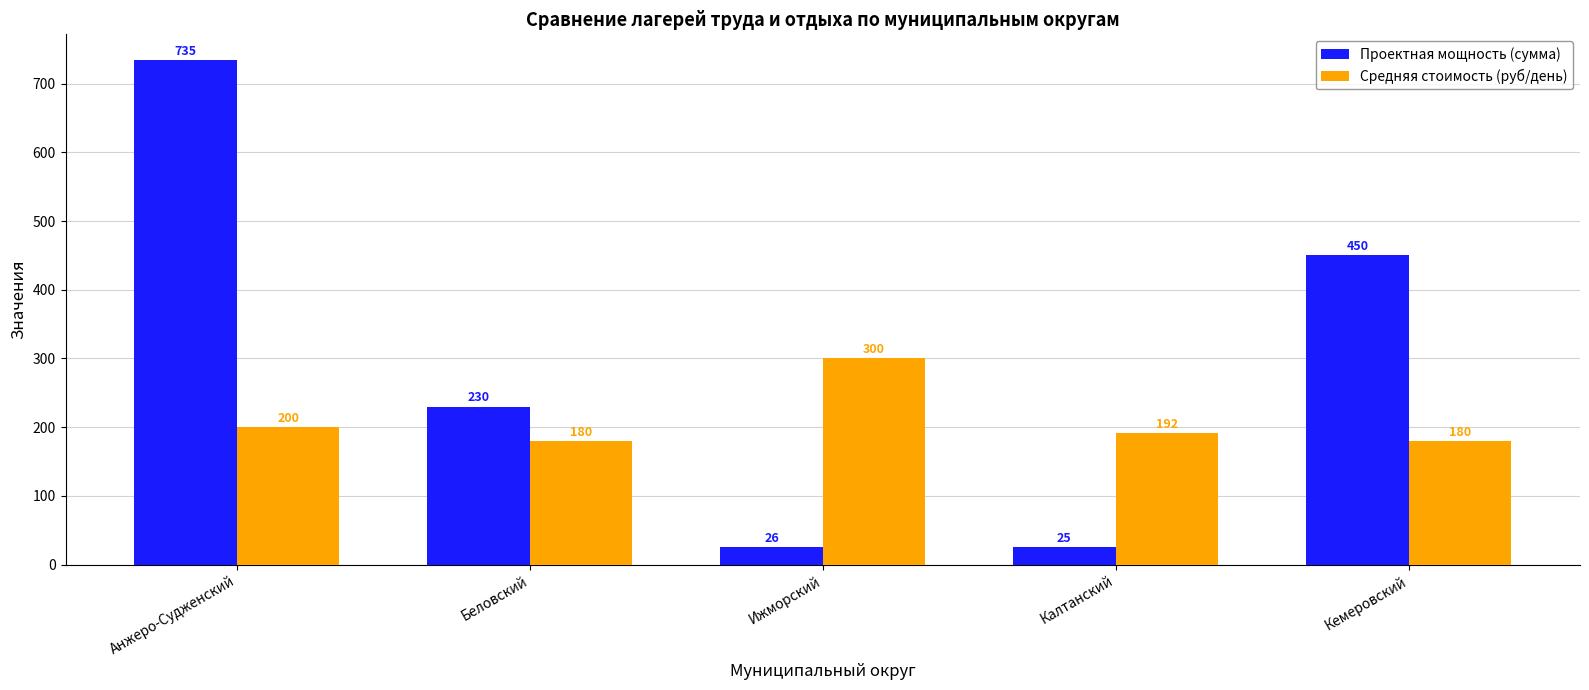

What is the sum of the Проектная мощность (сумма) values at Кемеровский and Анжеро-Судженский?

1185